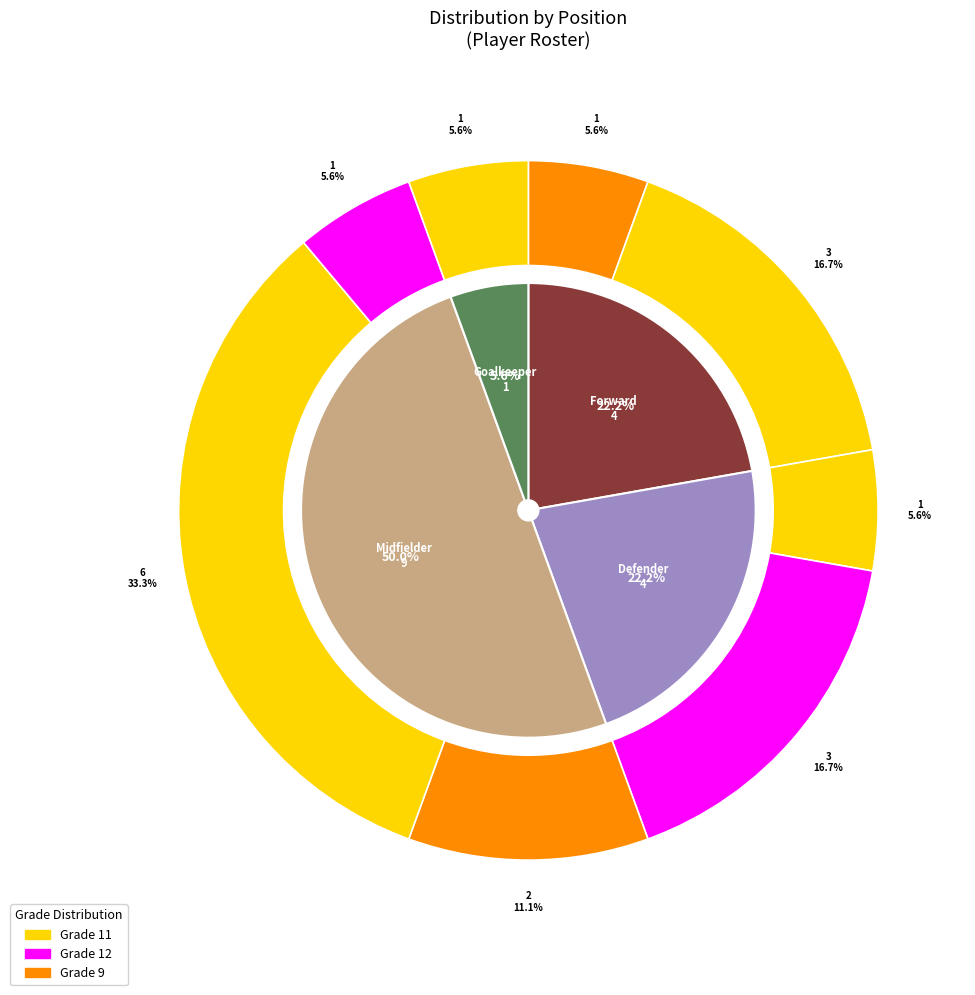

To the nearest percent, what portion does Midfielder represent?

50%